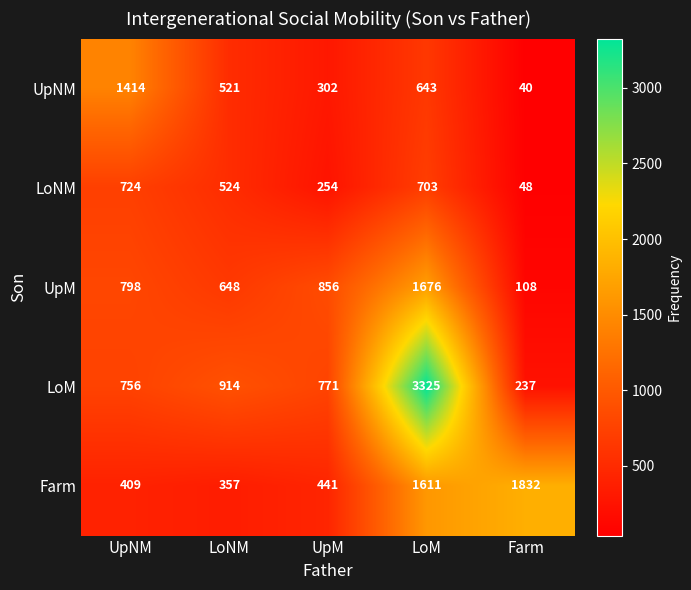

What is the average value of the UpM series?

817